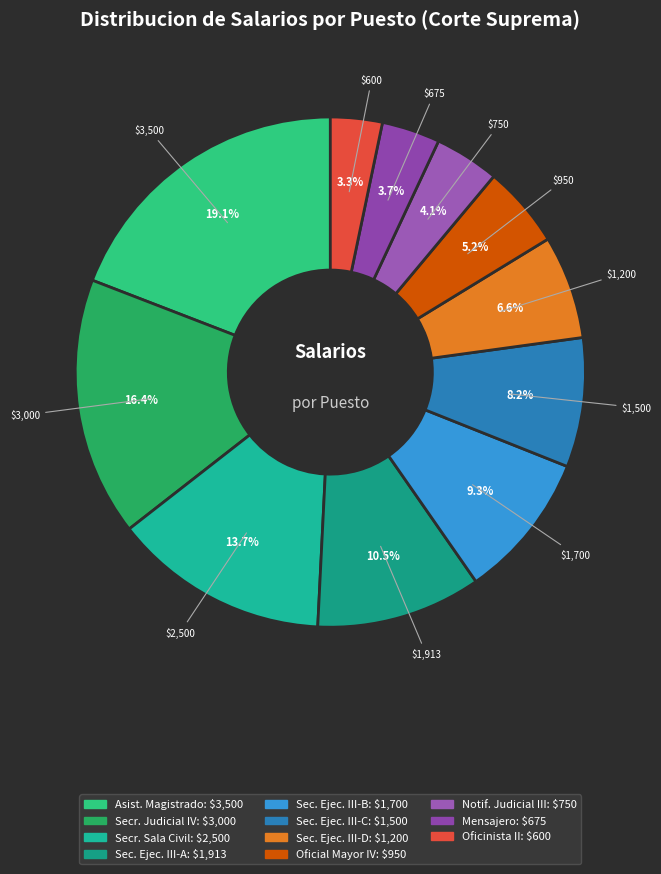

How many slices are in this pie chart?

11